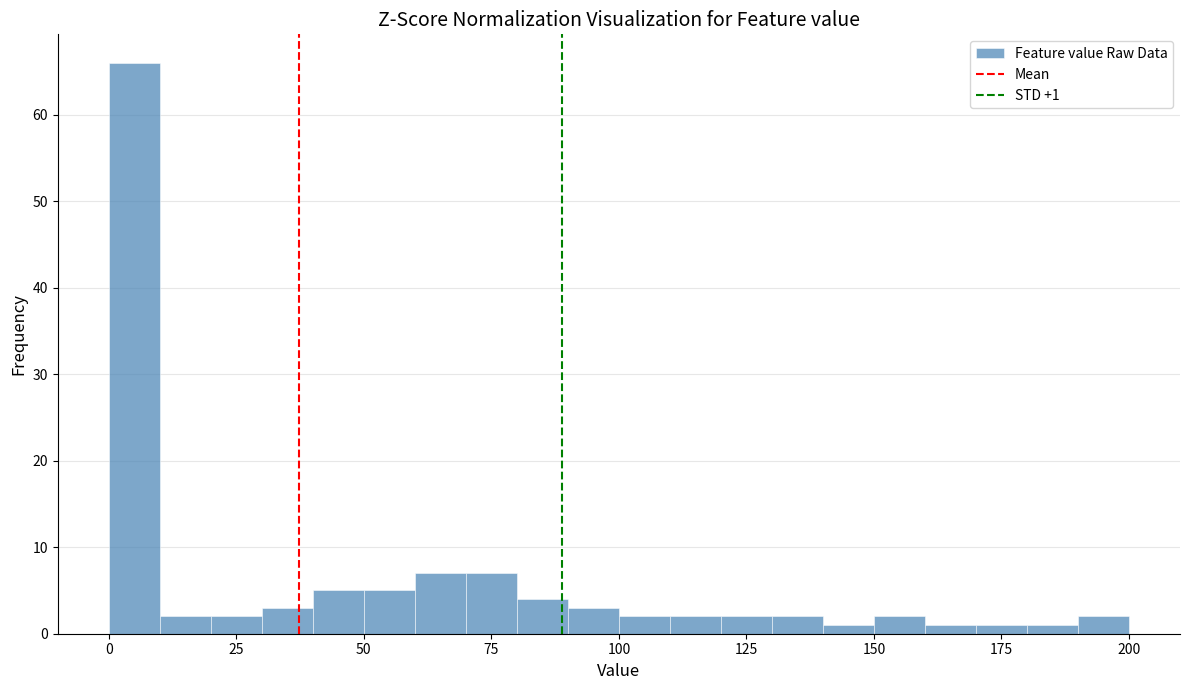

Read against the x-axis, roughly where is the centre of the tallest bar?

5